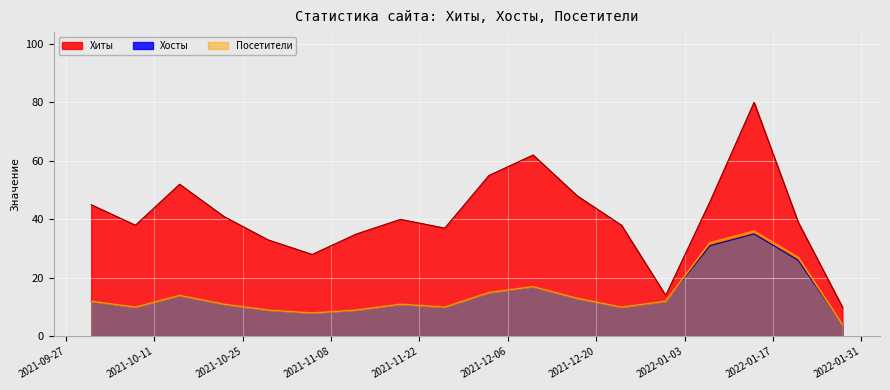

How many lines are shown in the chart?

3